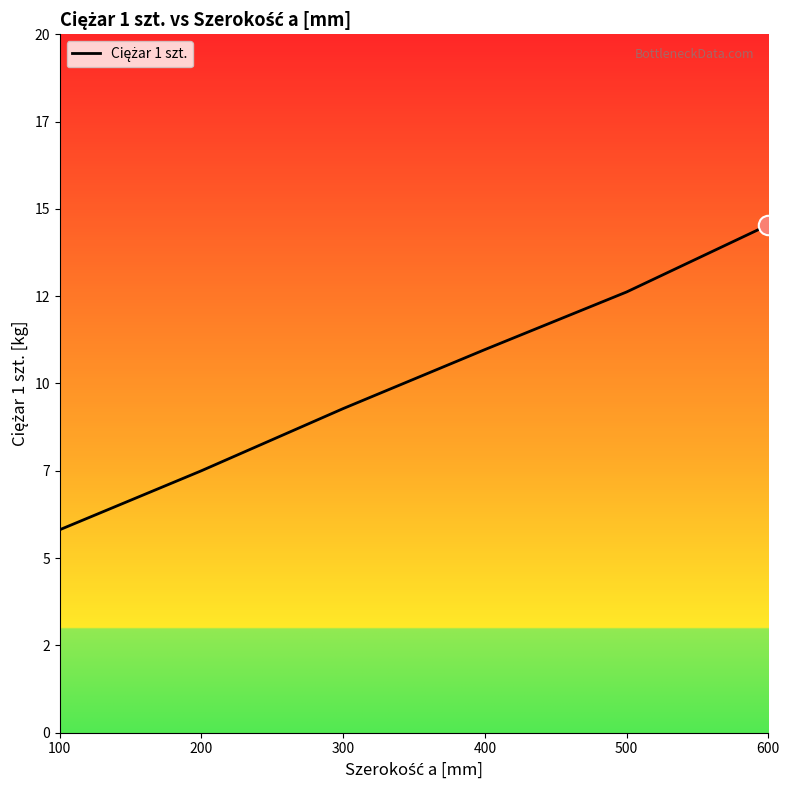

Is this an area chart (filled region under the line)?

Yes